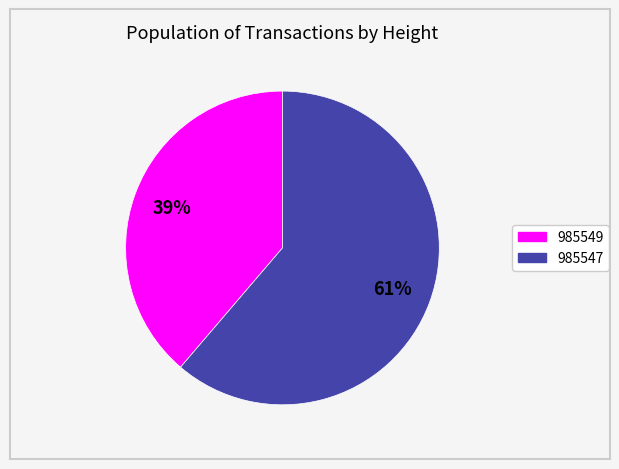

To the nearest percent, what is the combined percentage of 985547 and 985549?

100%